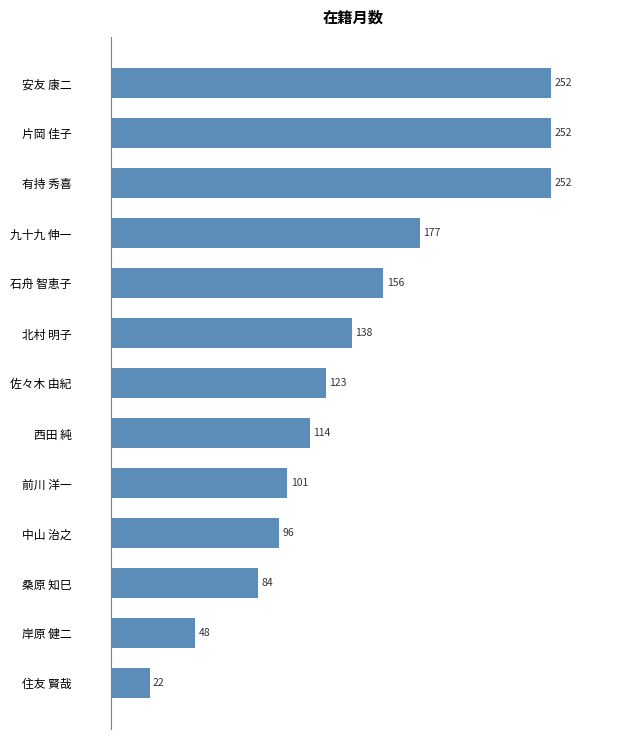

What is the difference between the maximum and minimum values?

230